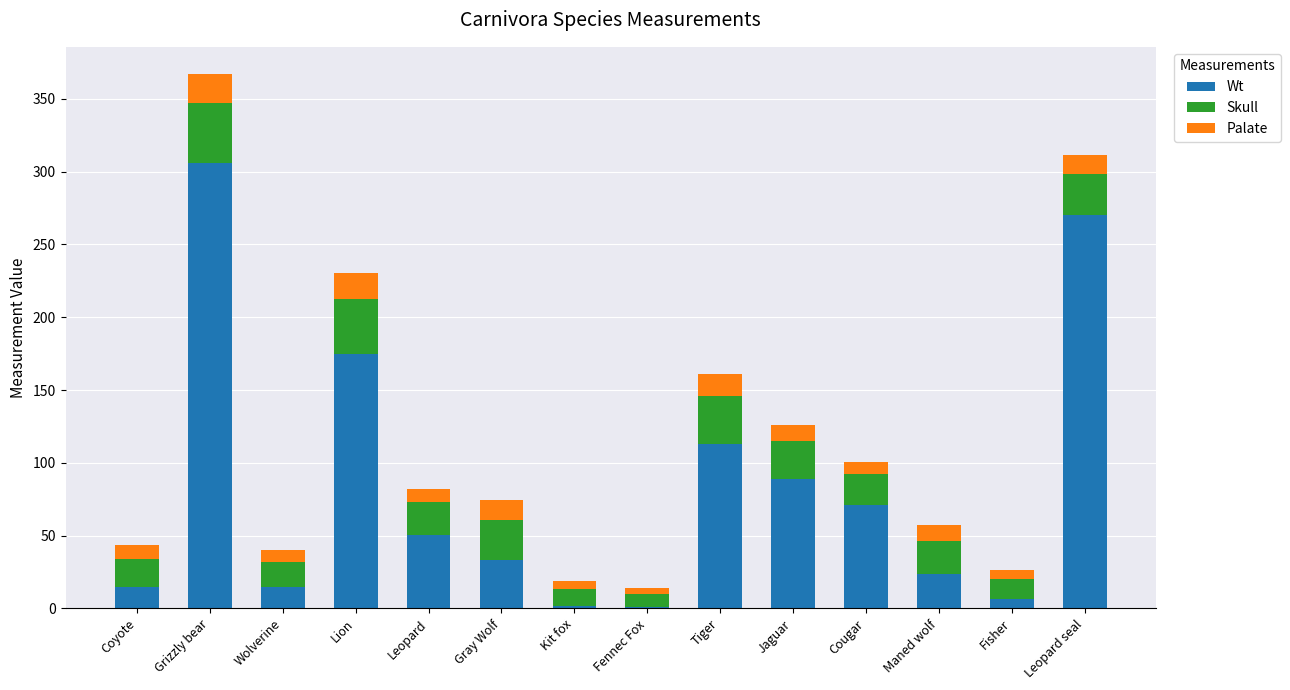

What are all the series names shown in the legend?

Wt, Skull, Palate